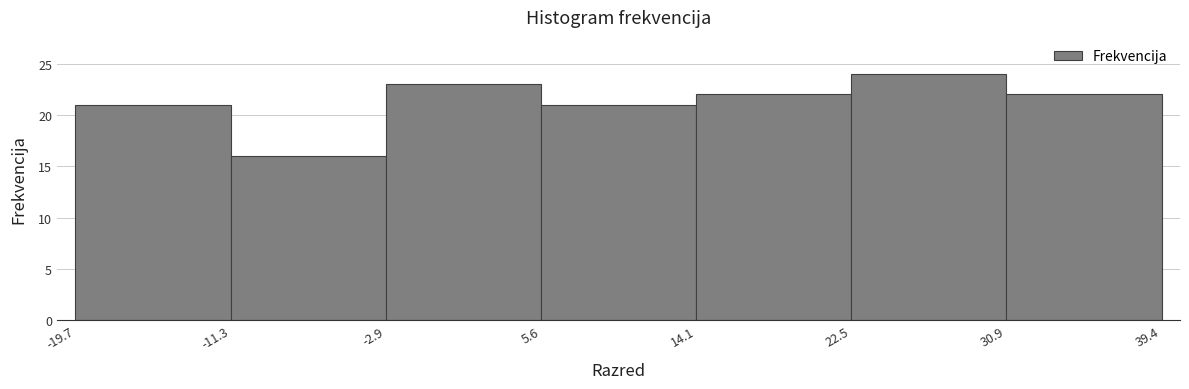

Reading left to right, transcribe this chart: for each bar, give the range it covers on the x-axis and its height. The values are not printed on the chart, so give them approximately, as read against the axis.

-19.7 to -11.3: 21
-11.3 to -2.9: 16
-2.9 to 5.6: 23
5.6 to 14.1: 21
14.1 to 22.5: 22
22.5 to 30.9: 24
30.9 to 39.4: 22